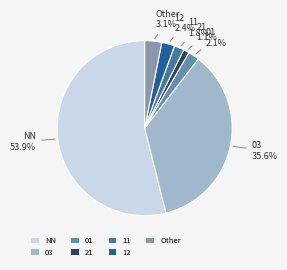

How much of the chart is everything except Other?

96.9%